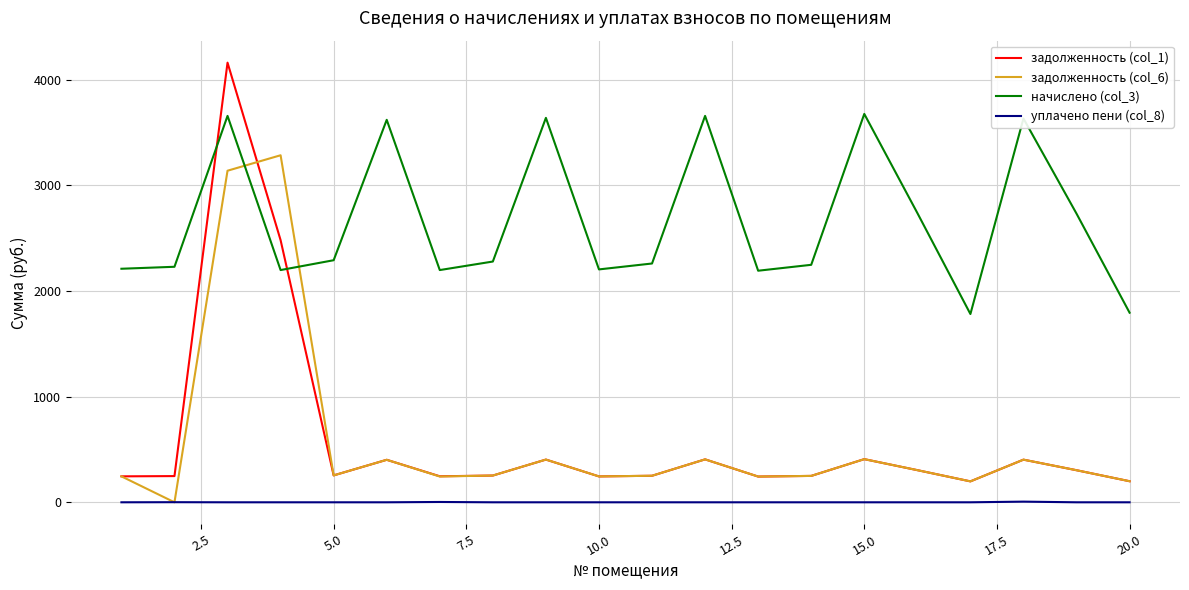

True or false: задолженность (col_6) and начислено (col_3) intersect in this chart.

True